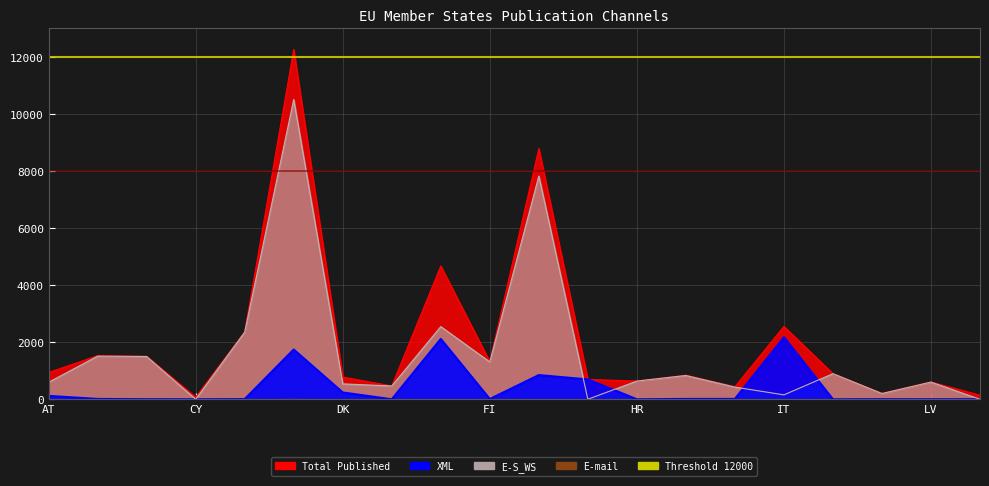

At which category is the sum across all series the highest?

DE